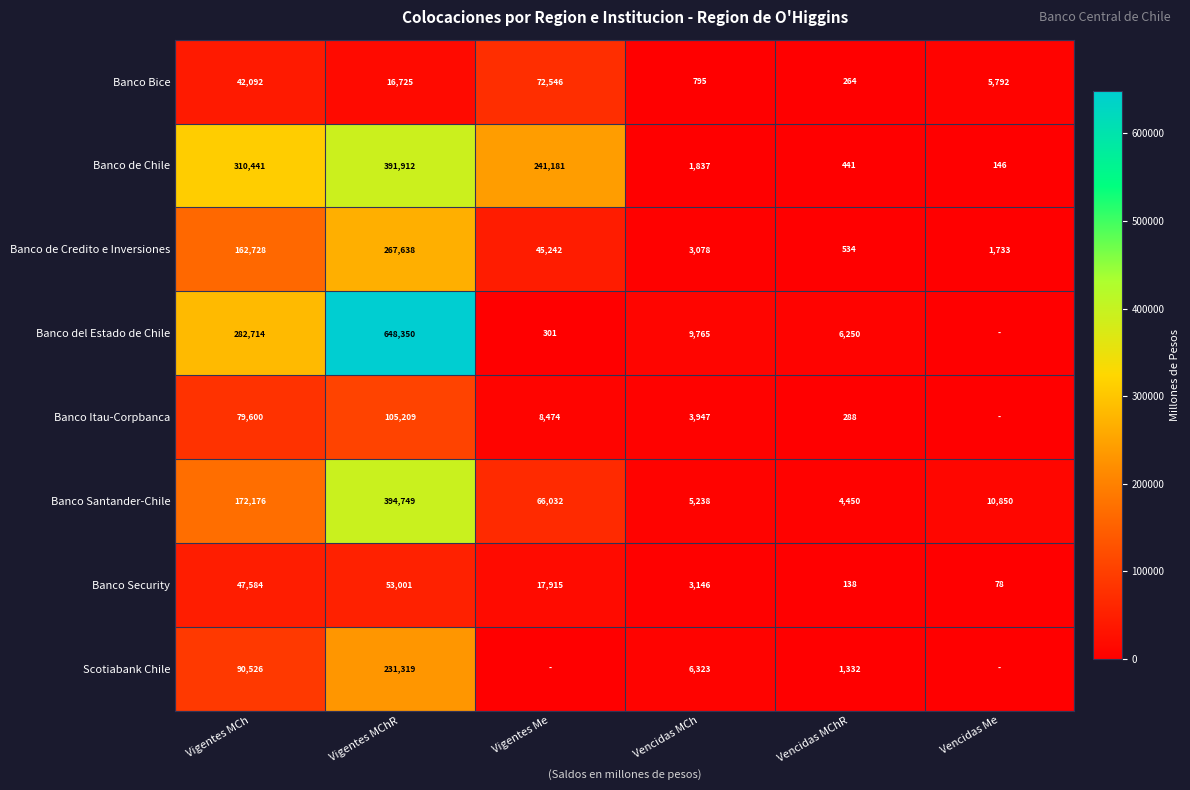

True or false: Banco Security has a value of 4347.0 at Vigentes Me.

False